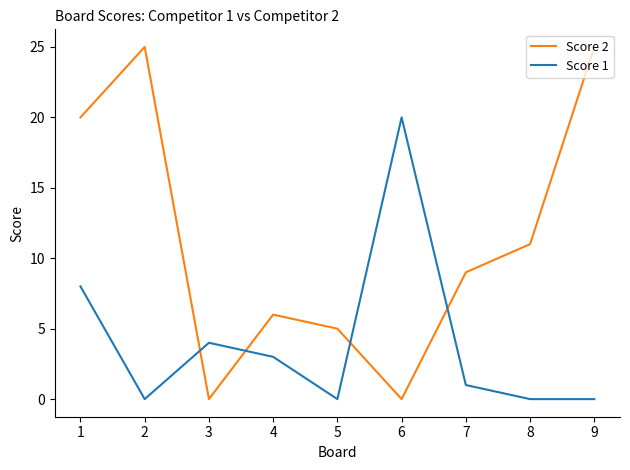

At which label is Score 2 closest to 12?

8